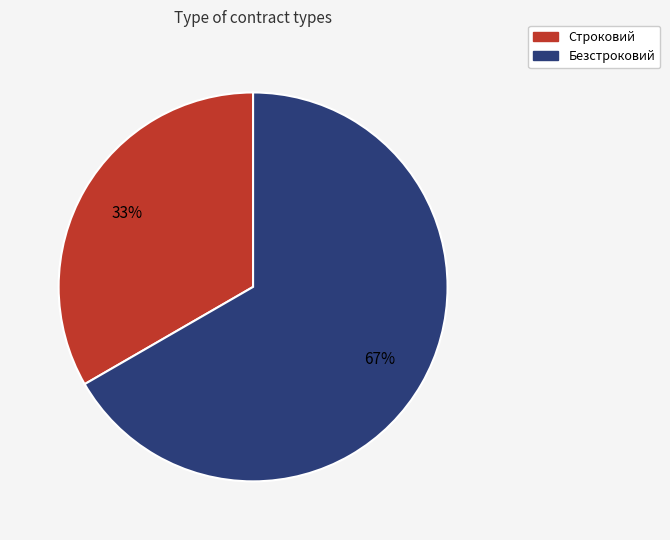

The Строковий slice represents 25% of the pie. True or false?

False